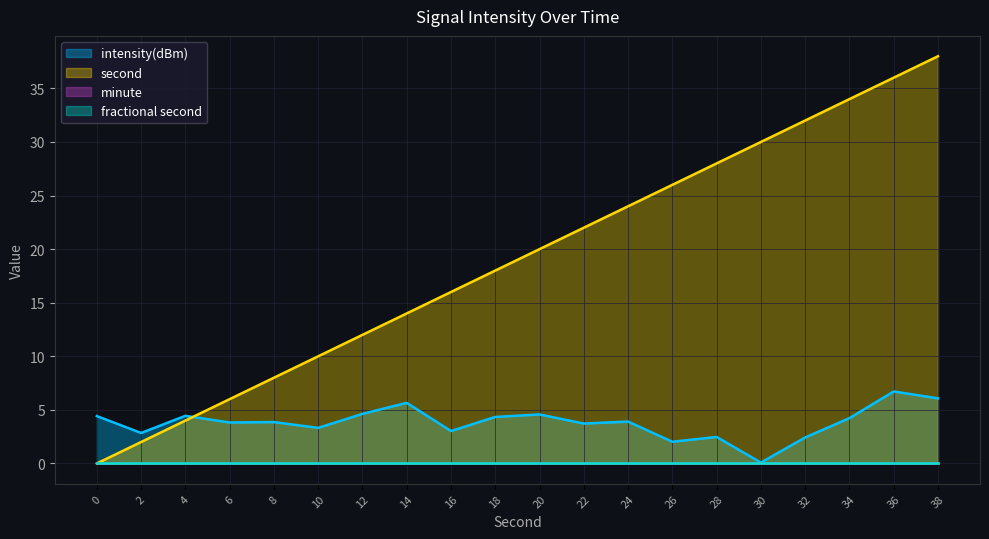

How many lines are shown in the chart?

4